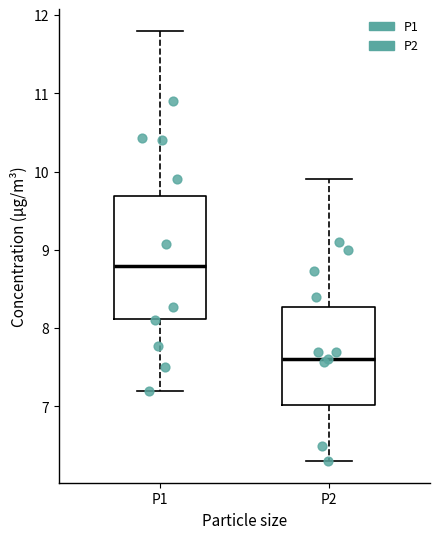

Comparing the boxes themselves (not the whiskers), which one is the tallest?

P1